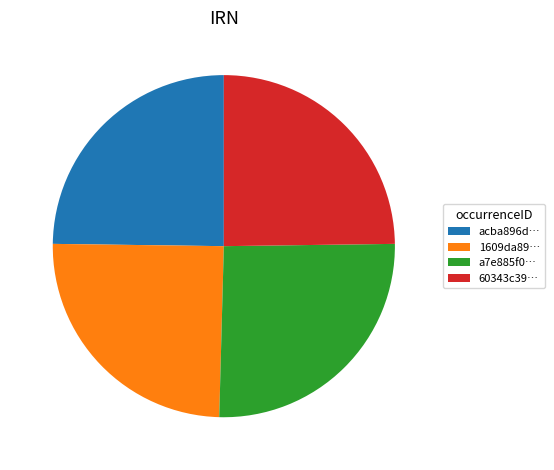

Which category has the biggest portion of the pie?

a7e885f0…